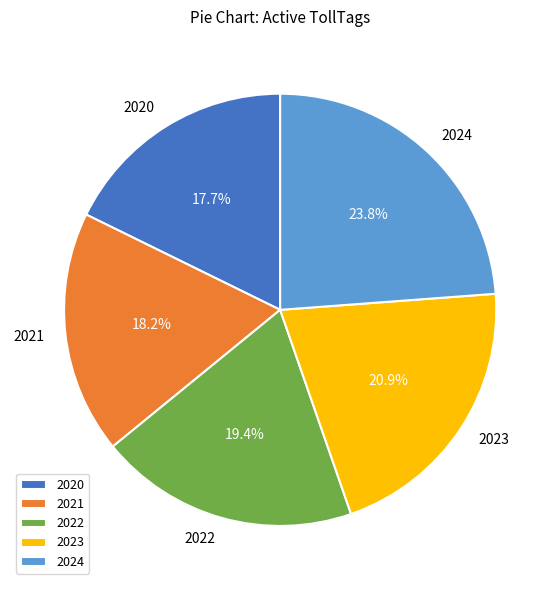

Between 2024 and 2023, which is larger?

2024